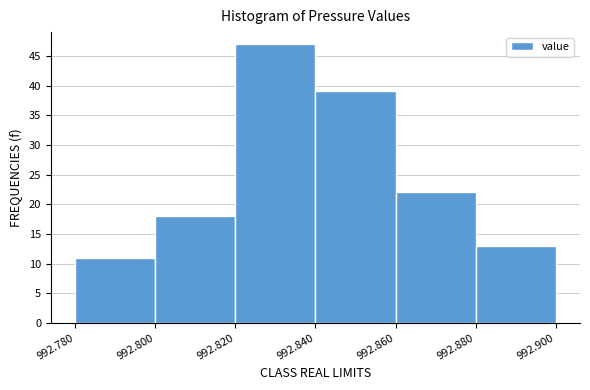

Which range on the x-axis has the tallest bar?

992.820 to 992.840